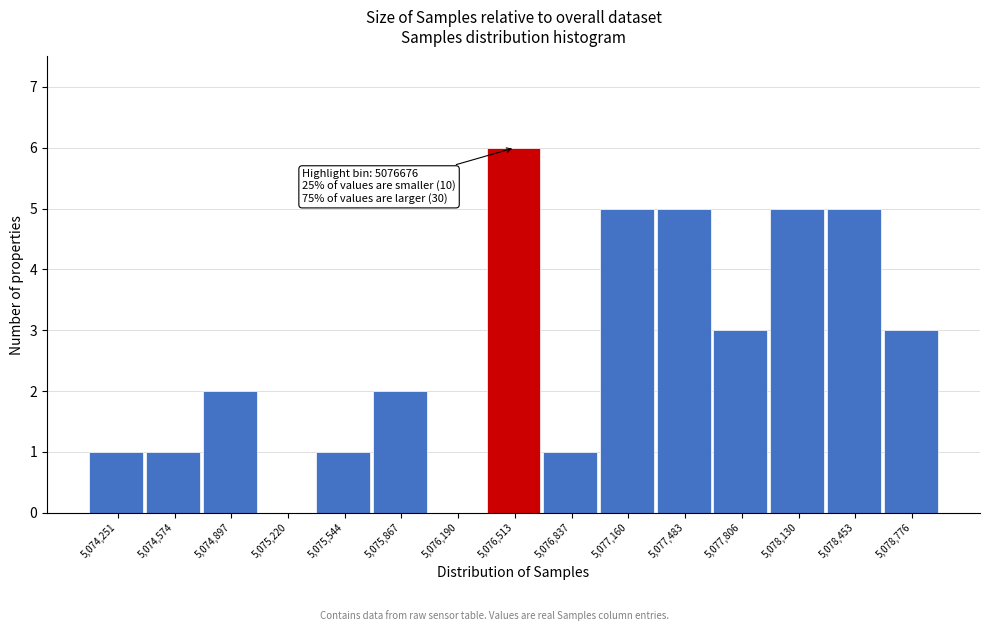

Reading right to left, list all the values displayed in this chart.

5,078,776=3	5,078,453=5	5,078,130=5	5,077,806=3	5,077,483=5	5,077,160=5	5,076,837=1	5,076,513=6	5,076,190=0	5,075,867=2	5,075,544=1	5,075,220=0	5,074,897=2	5,074,574=1	5,074,251=1